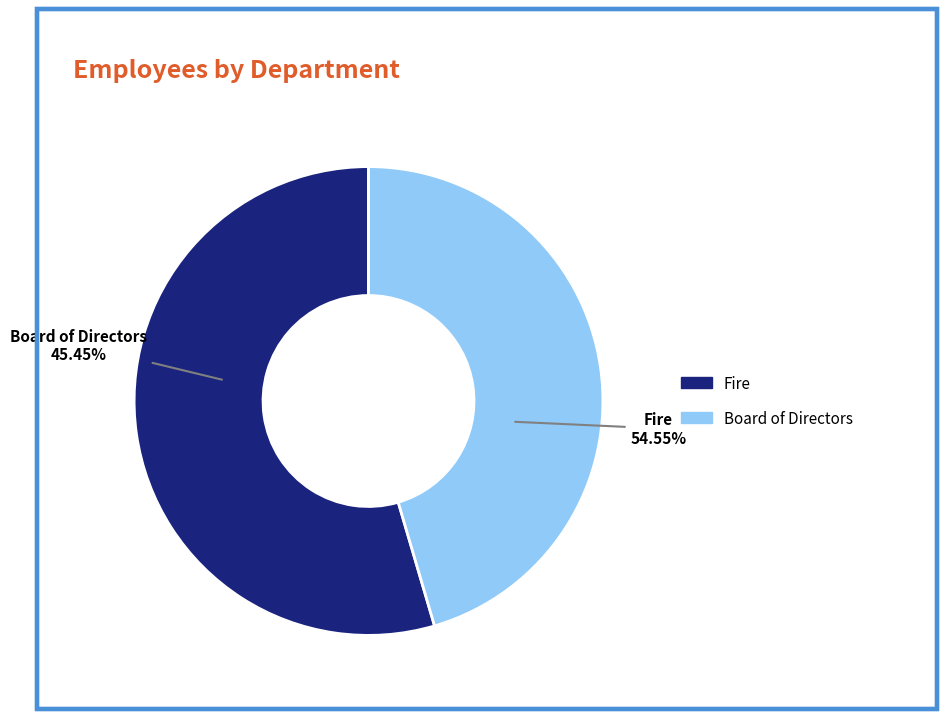

To the nearest percent, what portion does Fire represent?

55%